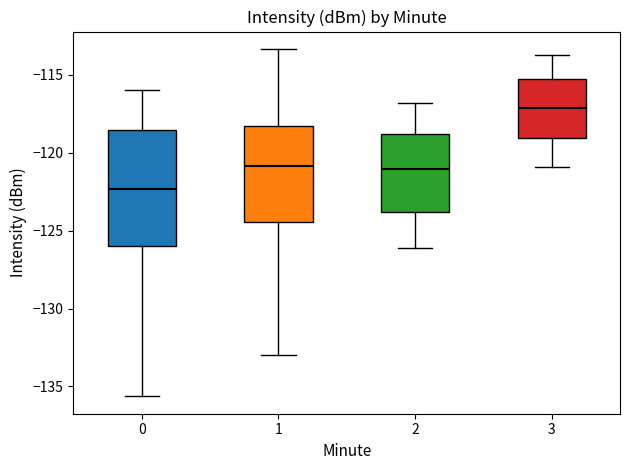

Reading left to right, read every box against the y-axis: the position of its median line, the range the box covers, and the ends of its whiskers. The values are not printed on the chart, so give them approximately, as read against the axis.

0: median -122.5, box -126.0 to -118.5, whiskers -135.5 to -116.0
1: median -121.0, box -124.5 to -118.5, whiskers -133.0 to -113.5
2: median -121.0, box -124.0 to -119.0, whiskers -126.0 to -117.0
3: median -117.0, box -119.0 to -115.0, whiskers -121.0 to -113.5